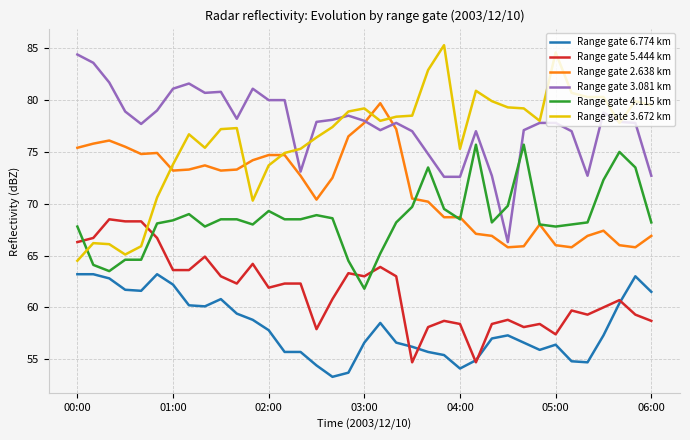

What is the maximum value shown in the chart?

85.3